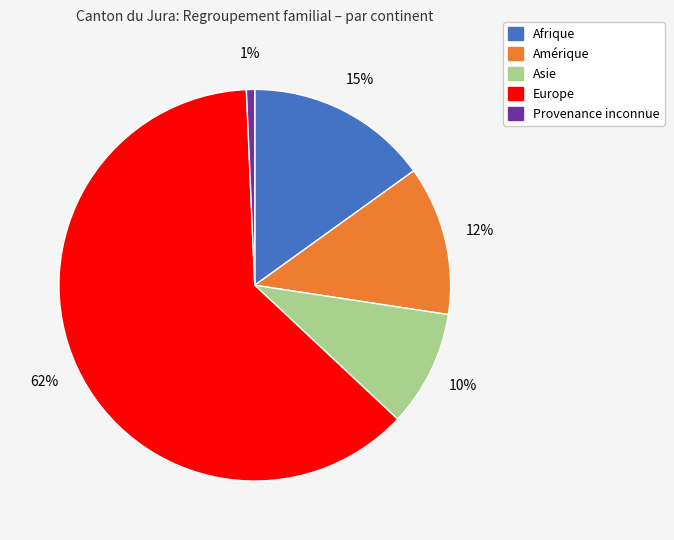

To the nearest percent, what is the average slice percentage?

20%